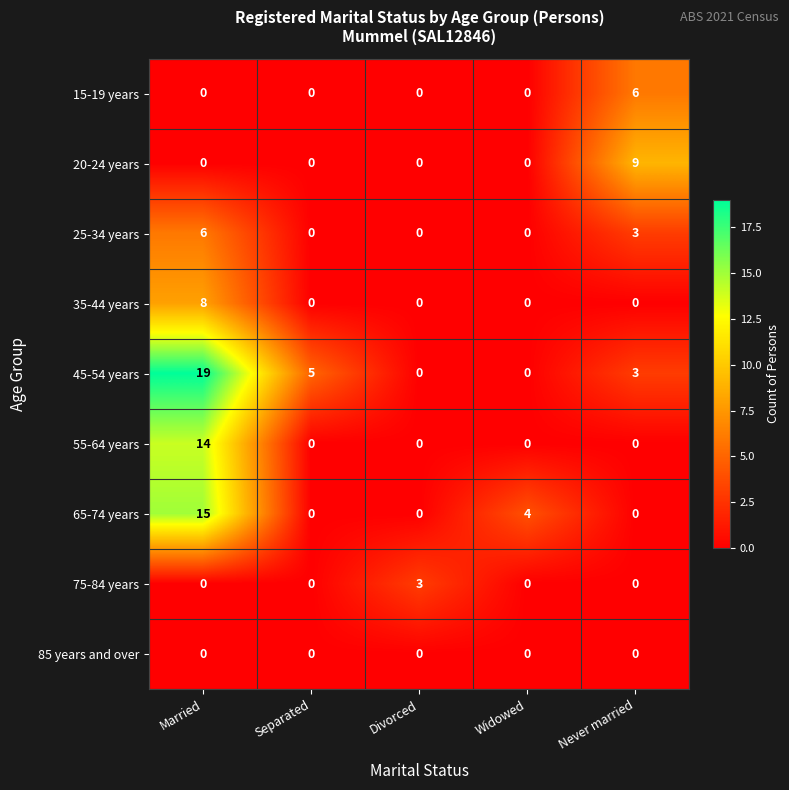

What is the sum of all 45-54 years values?

27